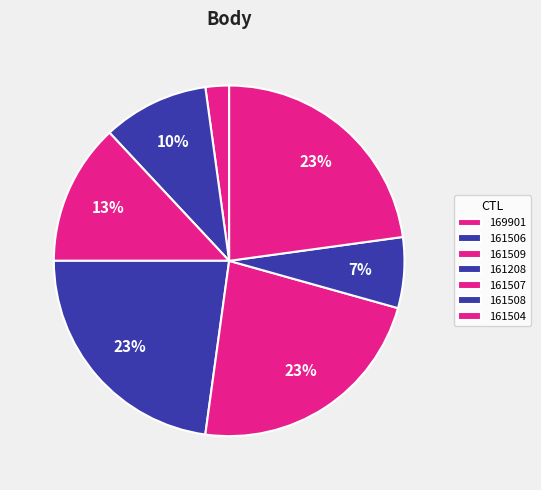

To the nearest percent, what is the combined percentage of 161208 and 161507?

46%